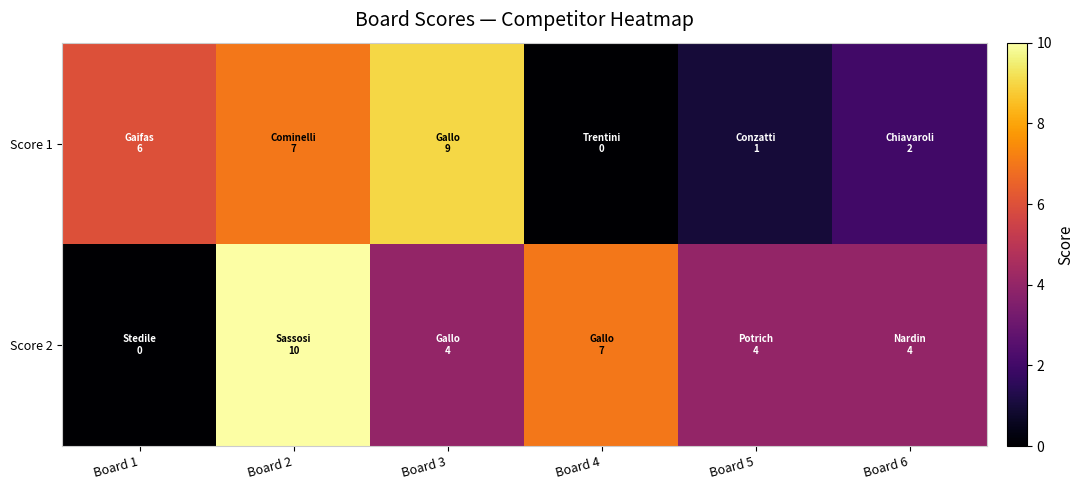

At which category does the chart reach its peak across all series?

Board 2